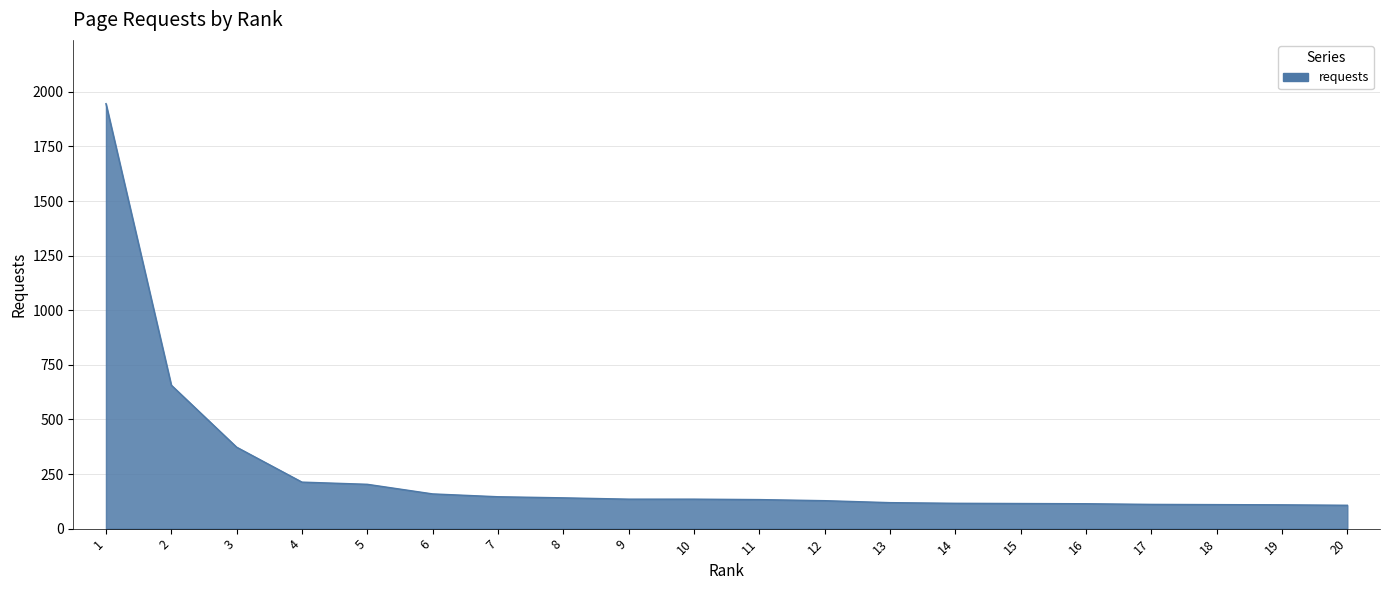

What is the minimum value shown in the chart?

107